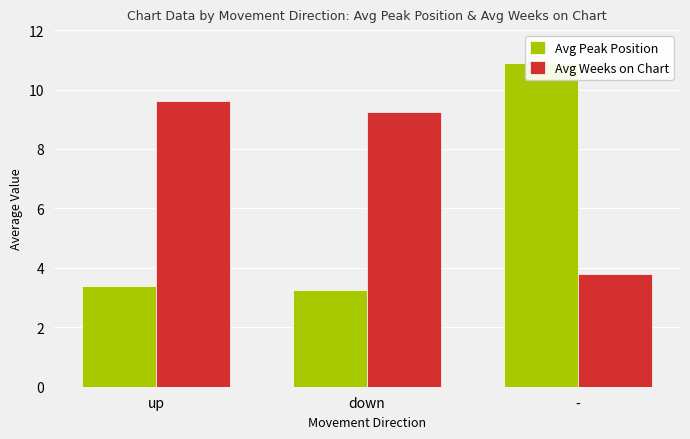

What is the total value across all series at up?

13.0